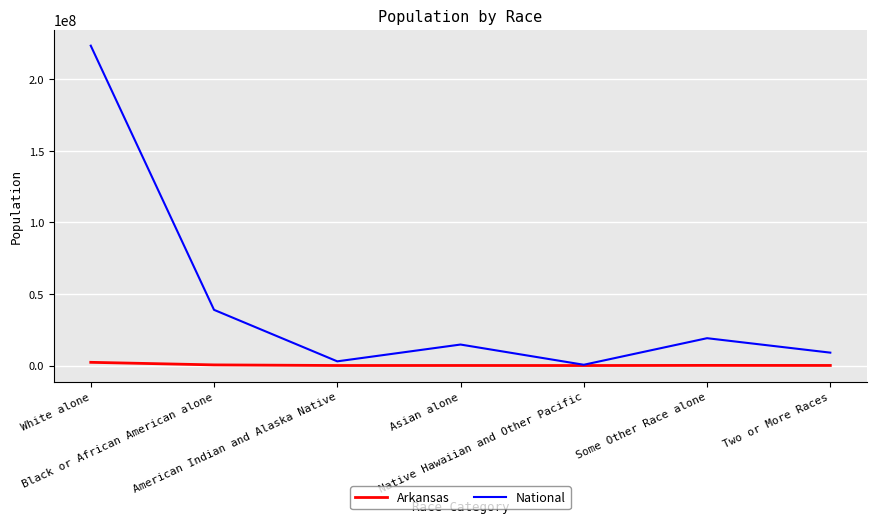

What is the greatest value displayed?

223553265